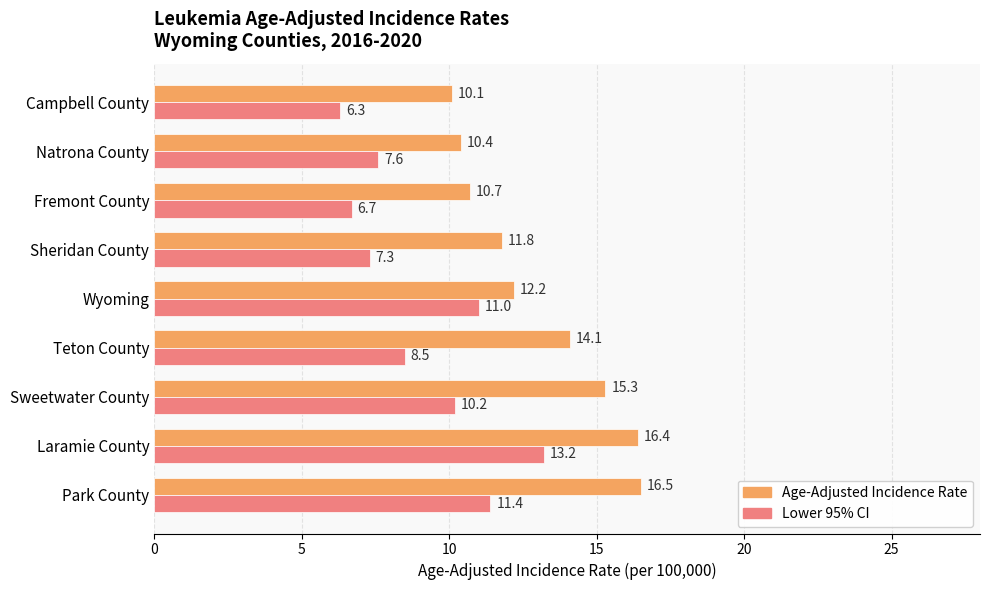

What value does the Age-Adjusted Incidence Rate series have at Teton County?

14.1